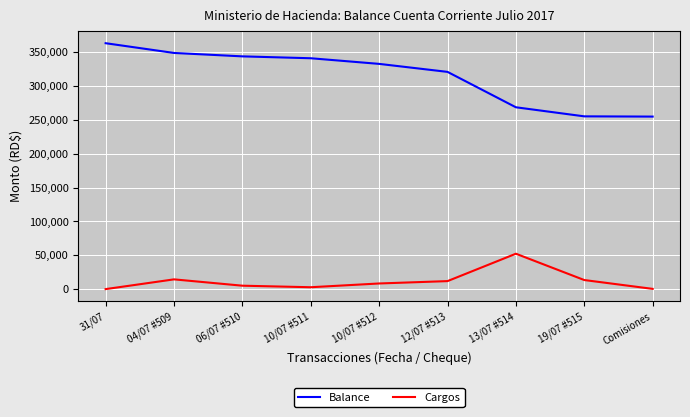

Is this an area chart (filled region under the line)?

No